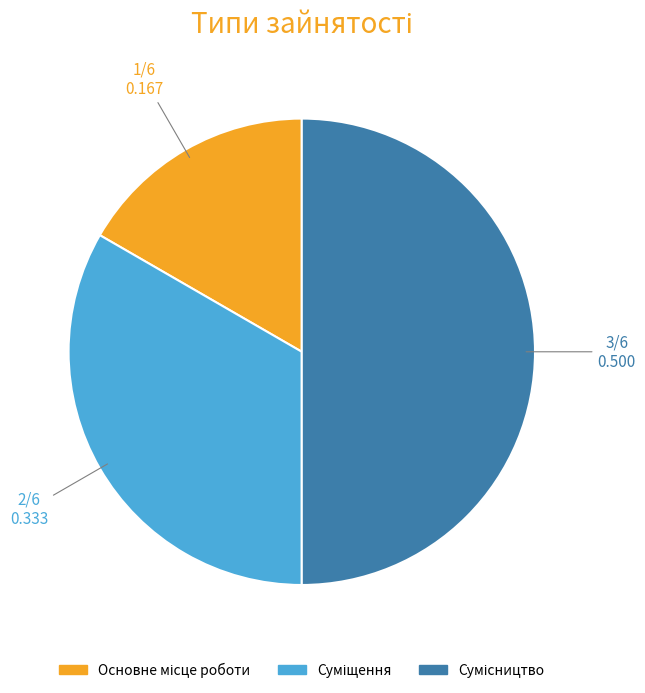

Rank the categories by value from highest to lowest.

Сумісництво, Суміщення, Основне місце роботи